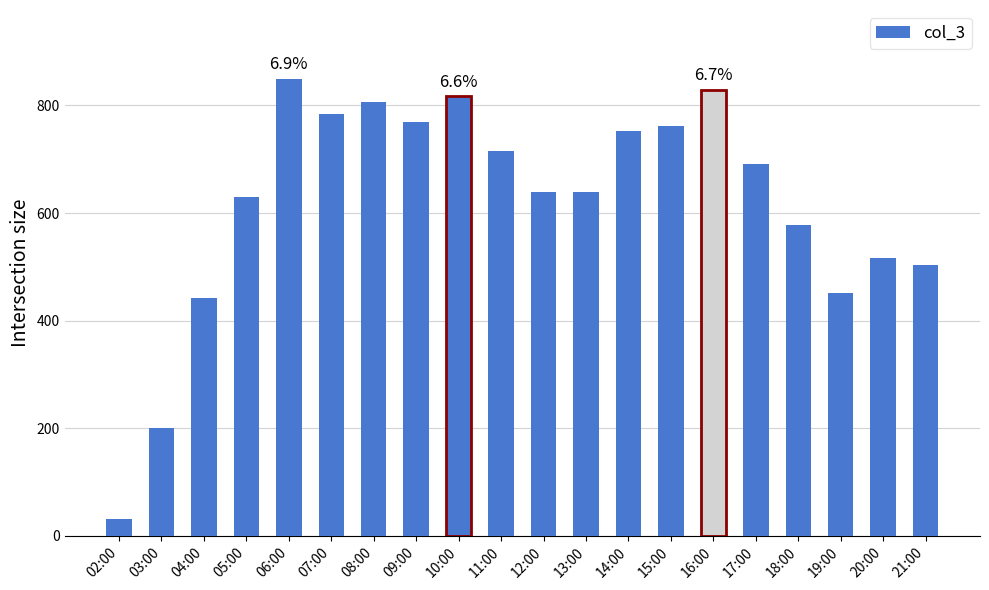

Approximately how many times larger is the value at 10:00 compared to 05:00?

1.3